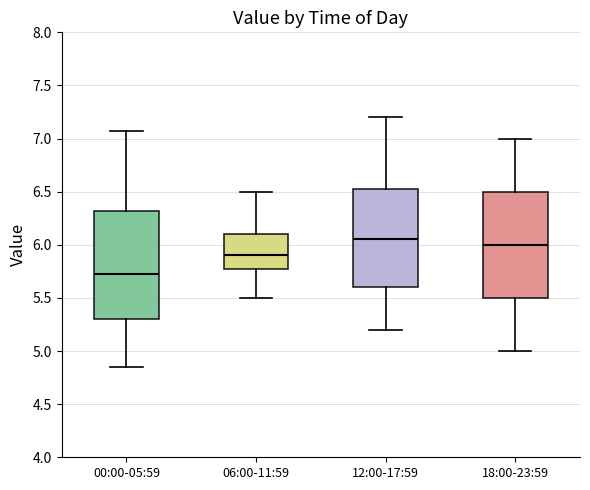

Where does the median line of the box for 12:00-17:59 sit on the y-axis? The values are not printed on the chart, so give them approximately, as read against the axis.

6.05